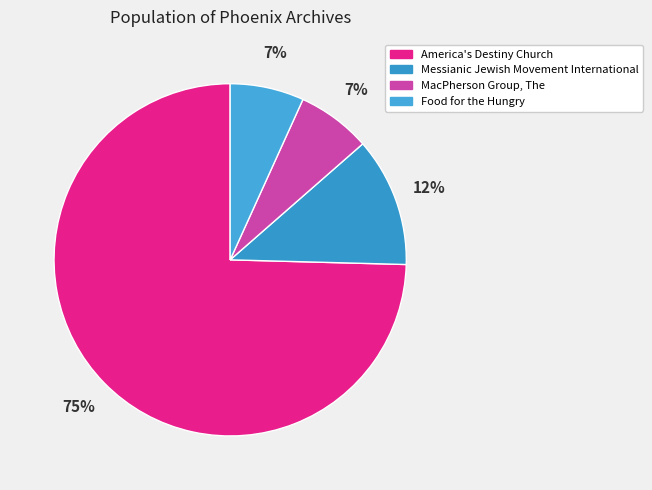

Count the number of slices in the pie.

4